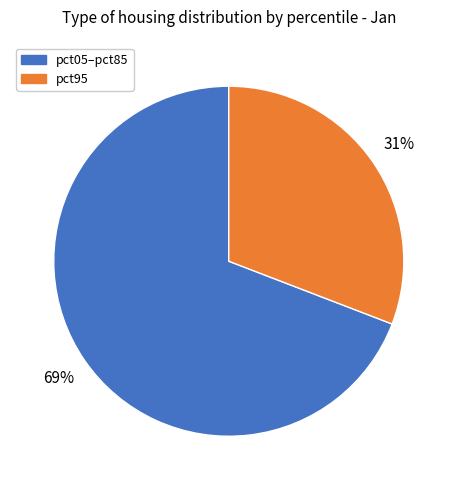

To the nearest percent, what is the difference between the largest and smallest slice percentages?

38%